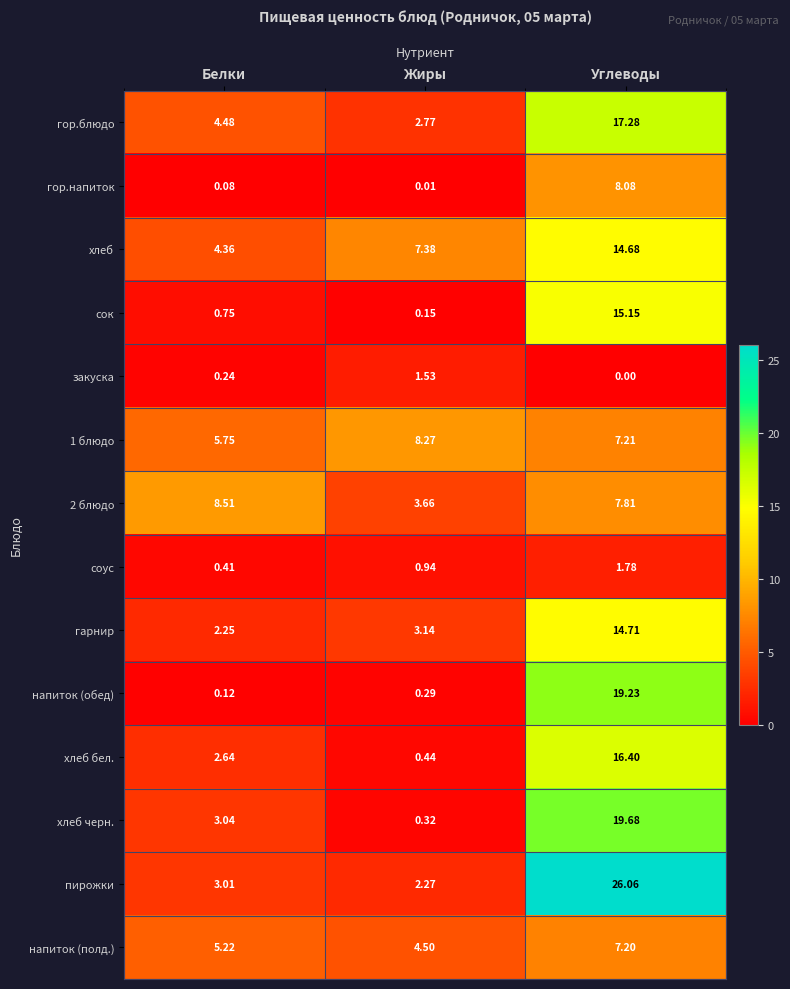

How many categories are shown in the chart?

3